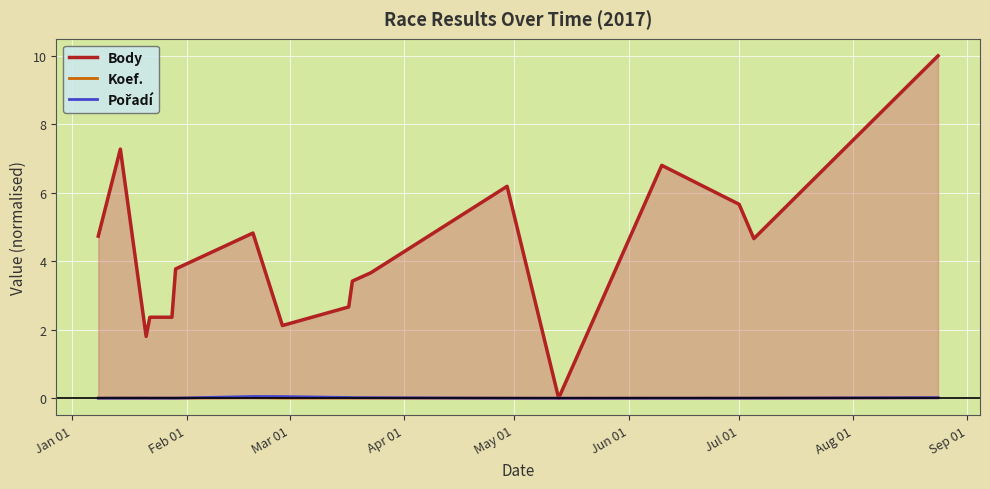

True or false: Body and Pořadí intersect in this chart.

False